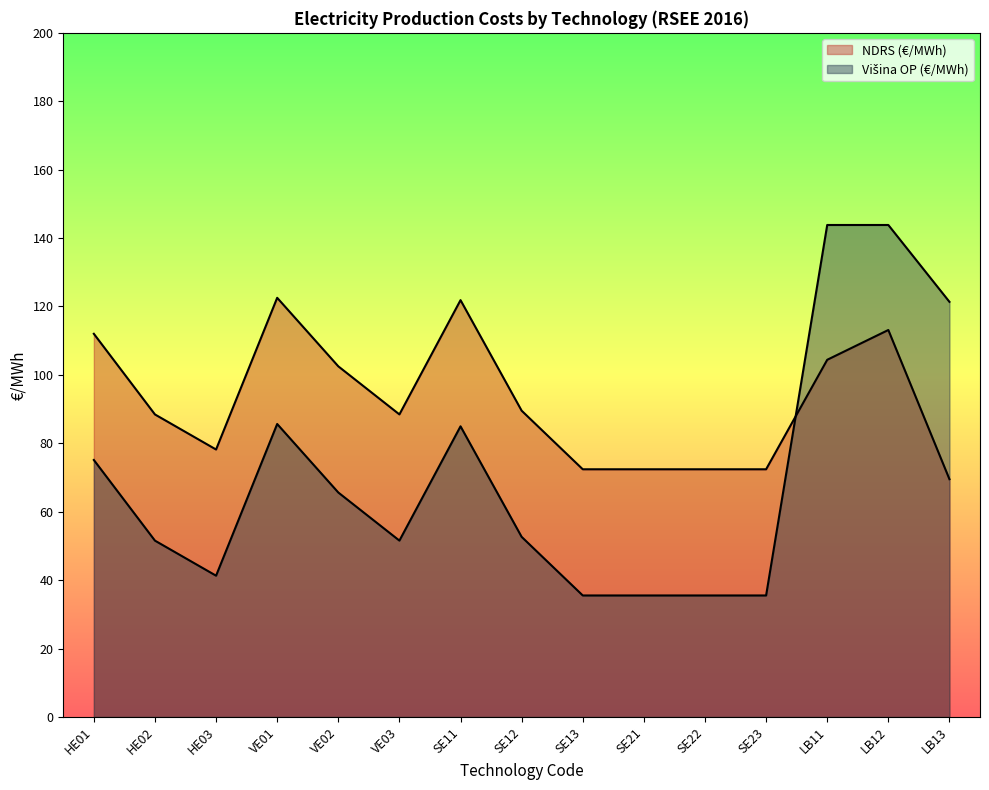

What is the lowest value of the NDRS (€/MWh) series?

69.5